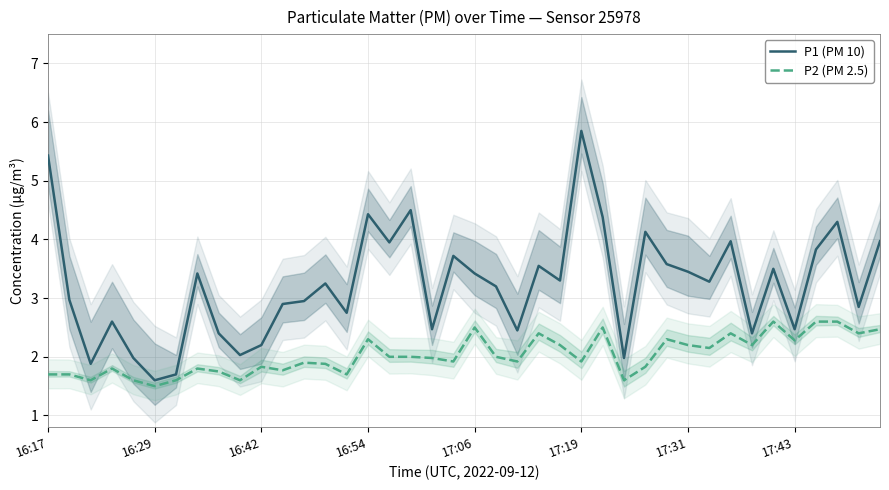

How many lines are shown in the chart?

2